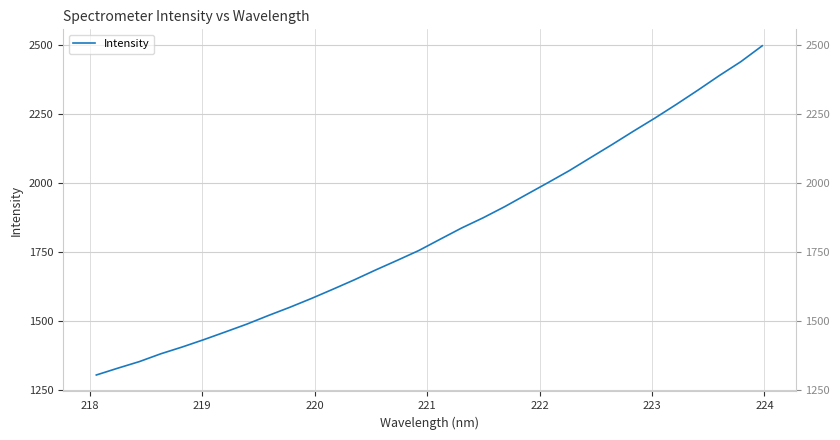

True or false: the data shows 2411.8 at 223.

False